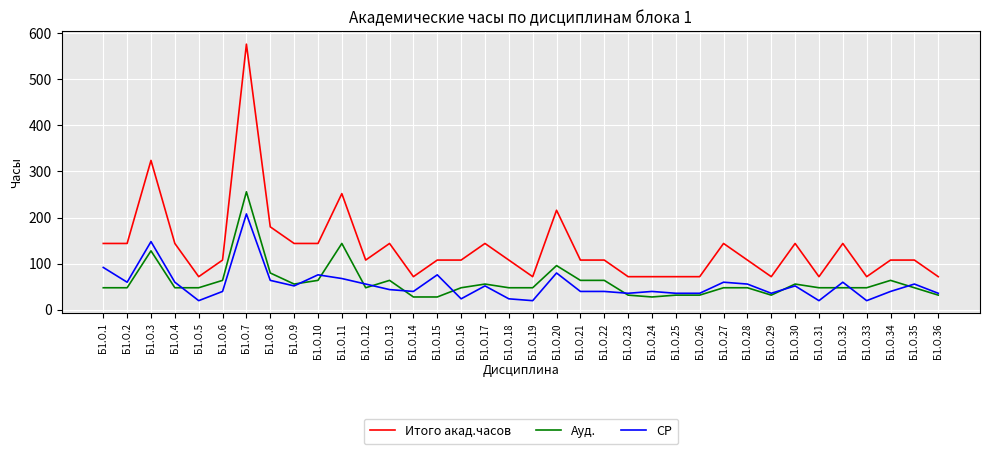

True or false: Ауд. and Итого акад.часов intersect in this chart.

False